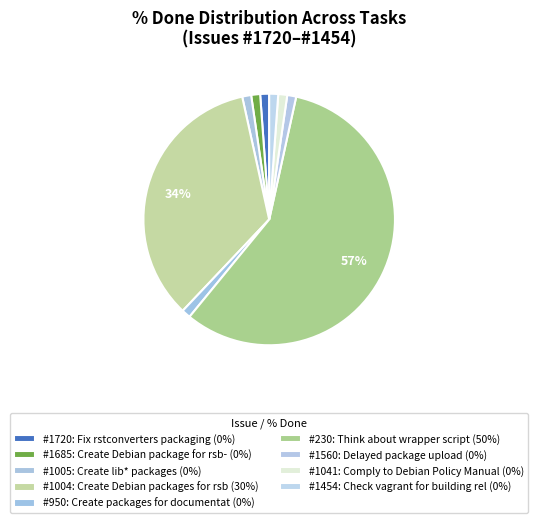

Count the number of slices in the pie.

9